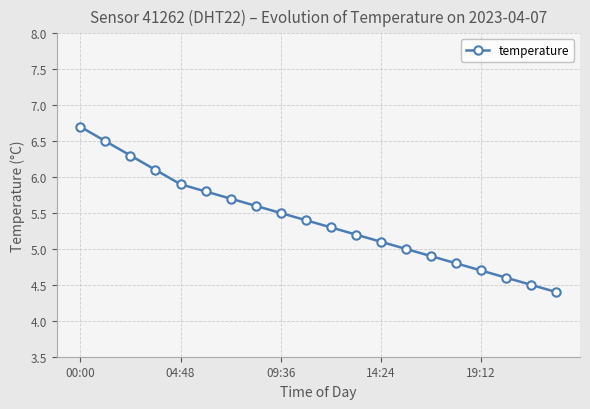

What is the difference between the maximum and second lowest values?

2.2